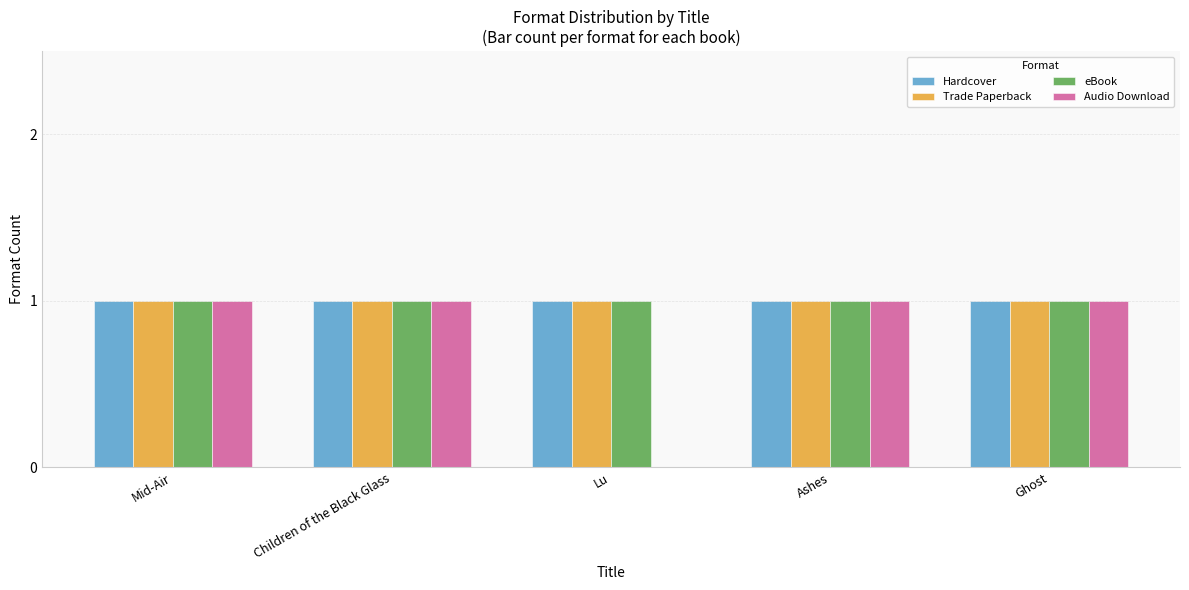

True or false: Hardcover has a value of 1 at Mid-Air.

True